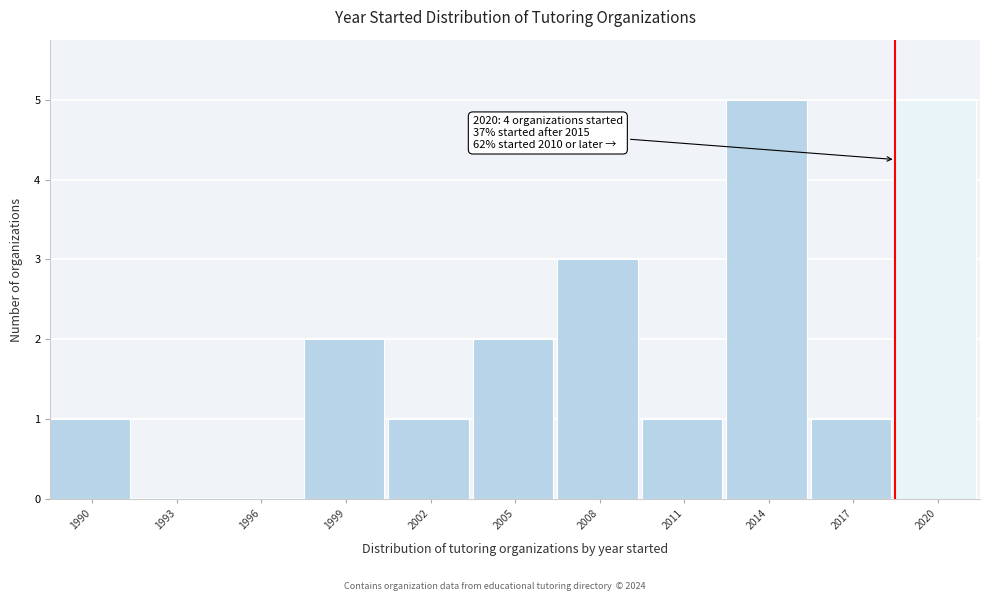

Reading left to right, what are all the values shown in this chart?

1990=1	1993=0	1996=0	1999=2	2002=1	2005=2	2008=3	2011=1	2014=5	2017=1	2020=5